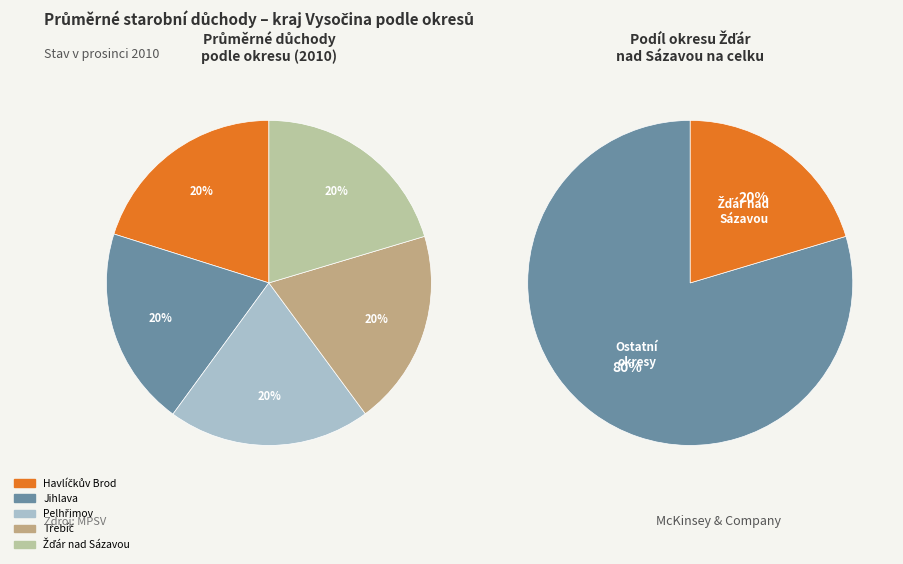

Is it true that Jihlava is 20% of the pie?

True